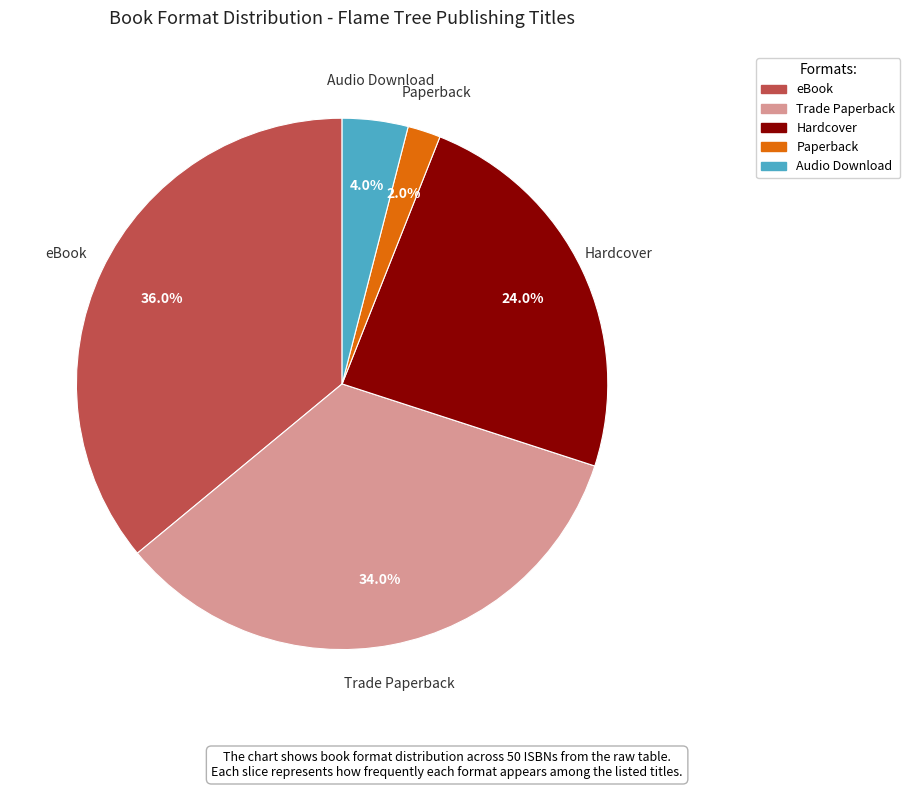

Which category has the smallest portion of the pie?

Paperback